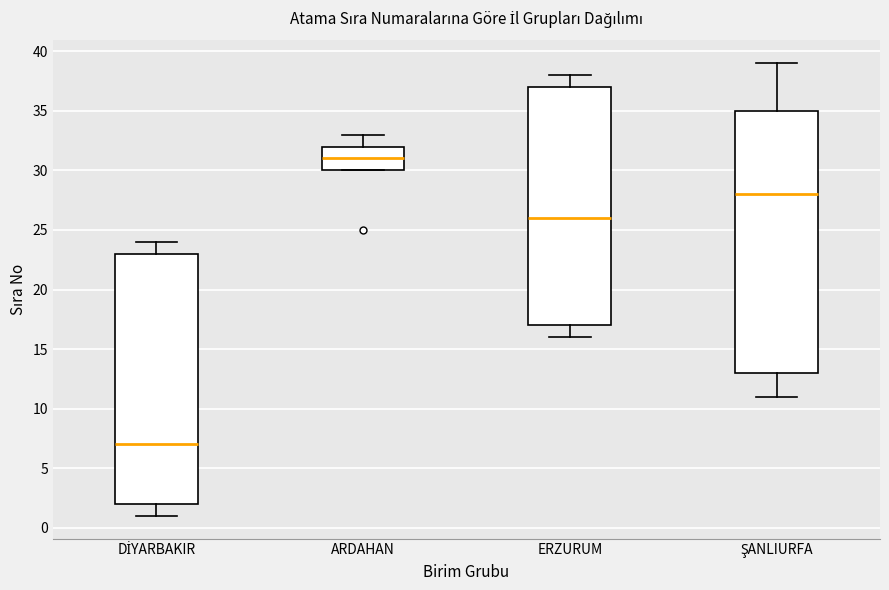

Reading left to right, transcribe this box plot: for each box, give where its median line is, the range the box spans, and where its two whiskers end, as read against the y-axis. The values are not printed on the chart, so give them approximately, as read against the axis.

DİYARBAKIR: median 7, box 2 to 23, whiskers 1 to 24
ARDAHAN: median 31, box 30 to 32, whiskers 30 to 33
ERZURUM: median 26, box 17 to 37, whiskers 16 to 38
ŞANLIURFA: median 28, box 13 to 35, whiskers 11 to 39